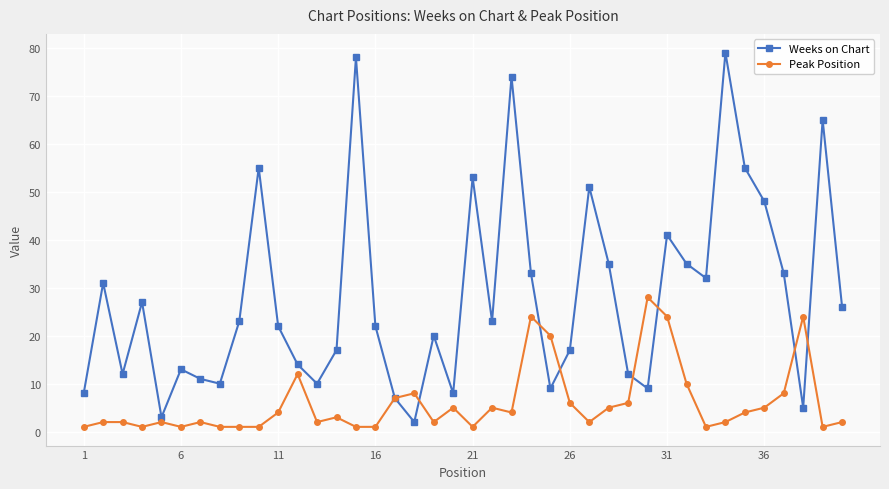

How many distinct data groups are displayed?

2